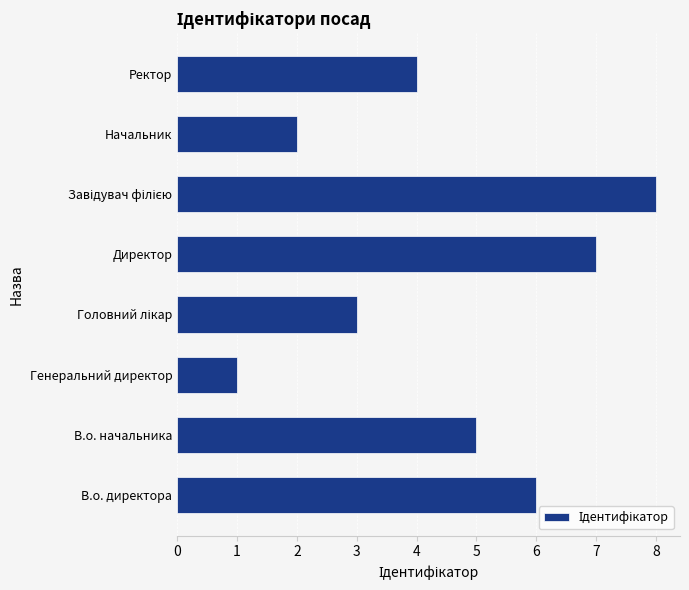

What is the change in value from В.о. начальника to Начальник?

-3